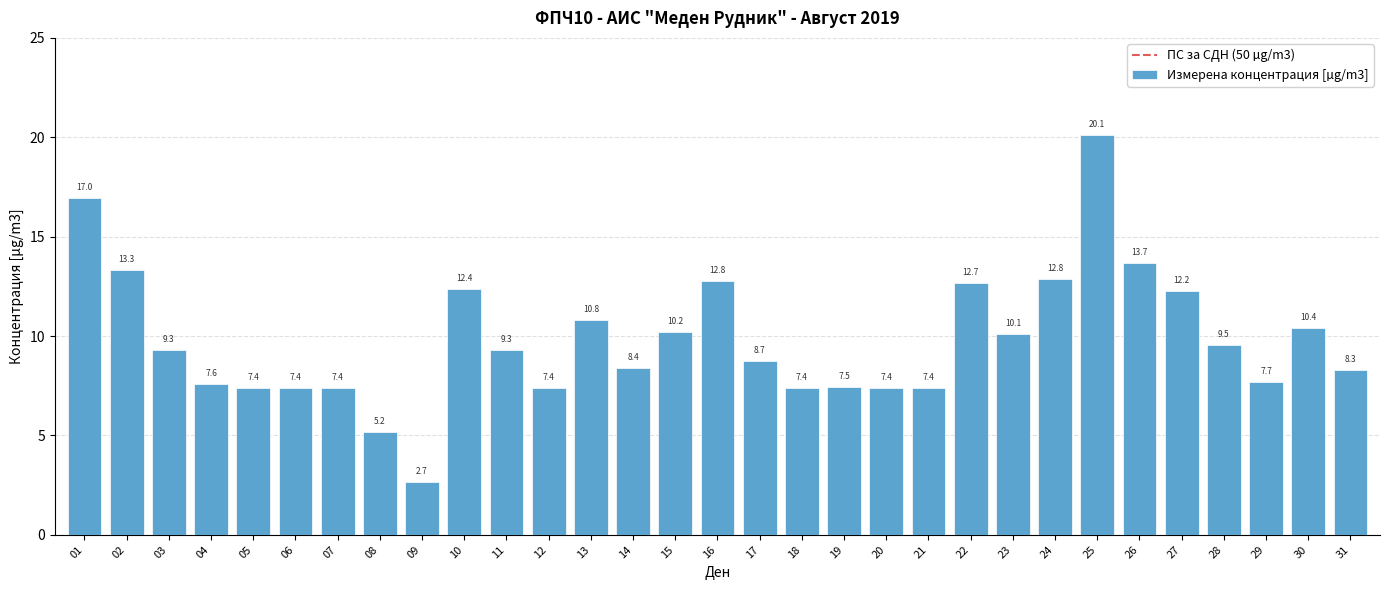

The value at 23 is 15.3. True or false?

False